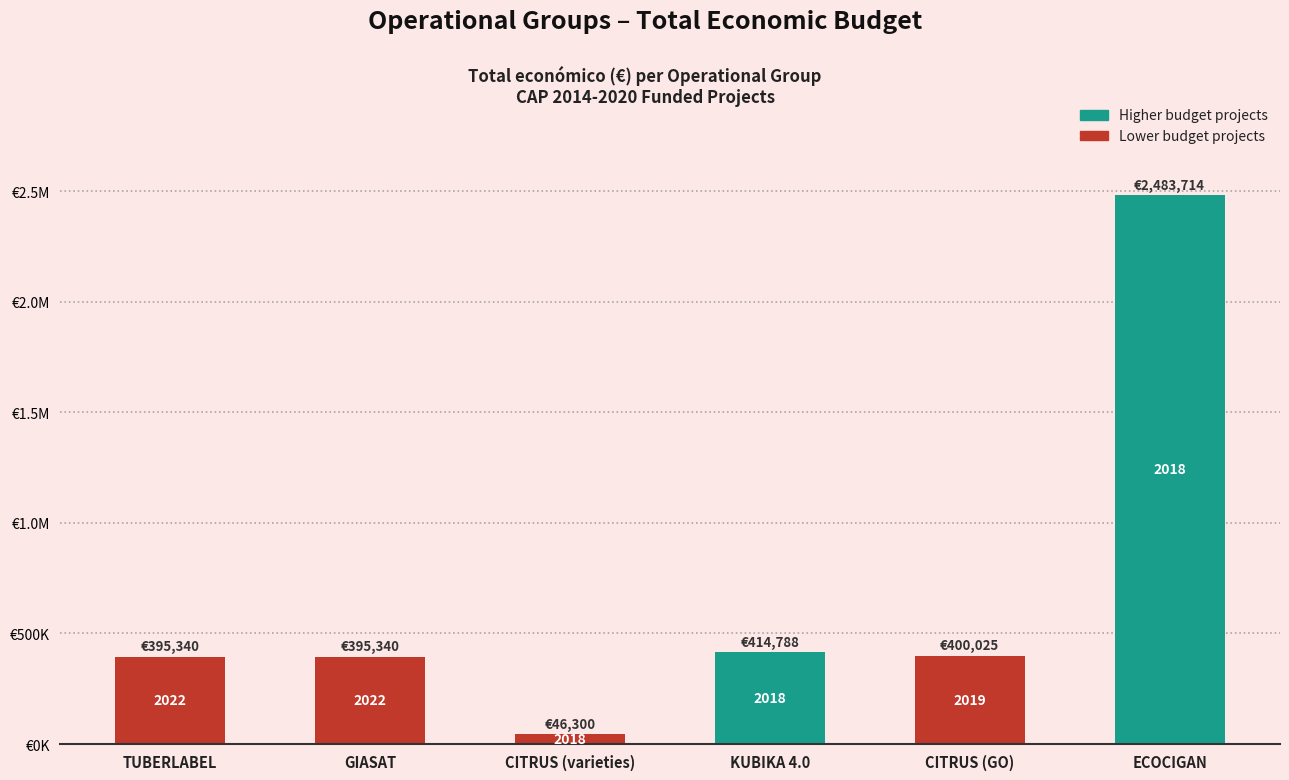

Reading left to right, list all the values displayed in this chart.

395340	395340	46300	414788	400025	2483714